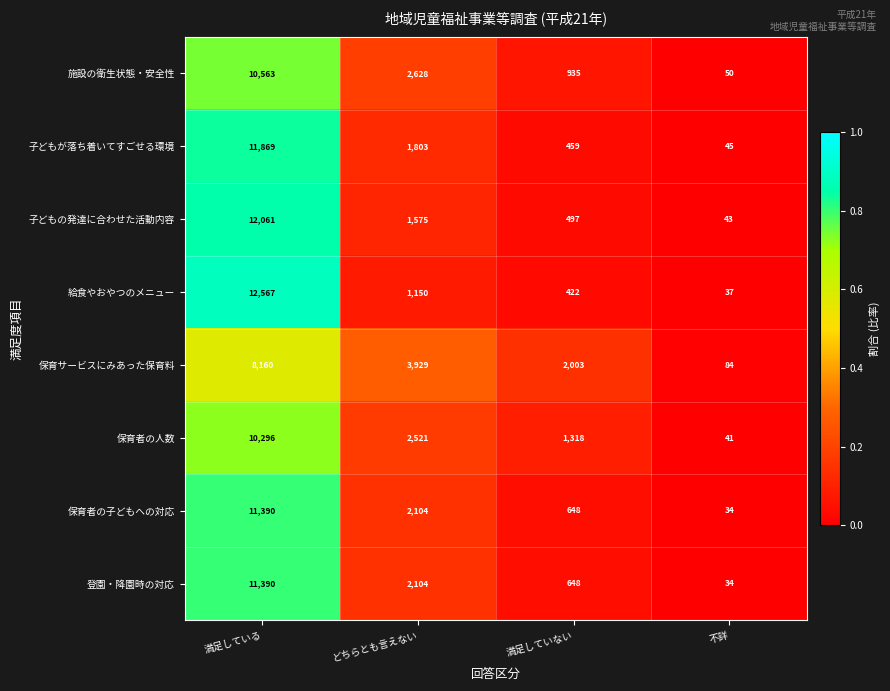

Rank the categories by 子どもの発達に合わせた活動内容 value from highest to lowest.

満足している, どちらとも言えない, 満足していない, 不詳